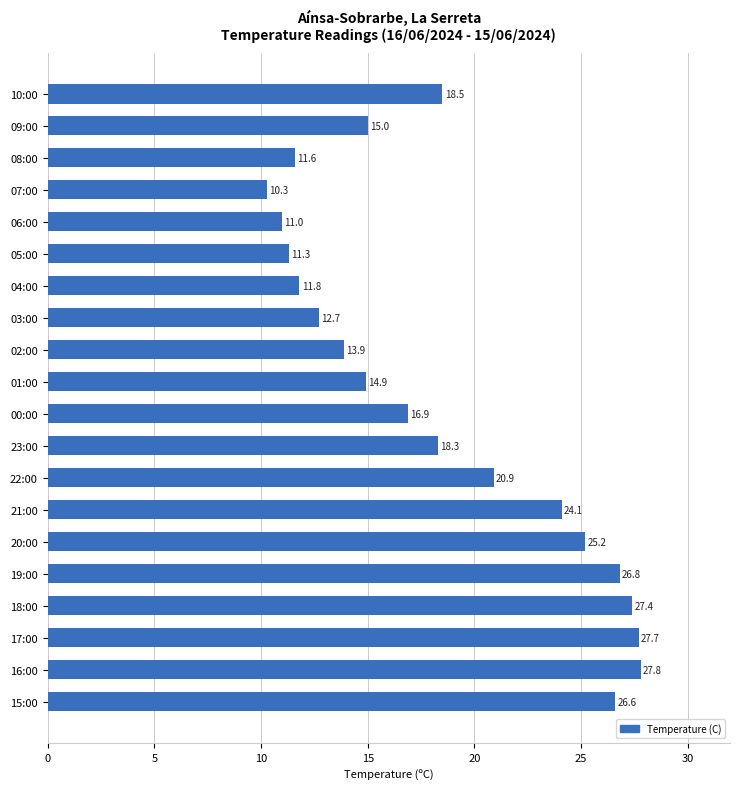

How many data points are less than 18?

10